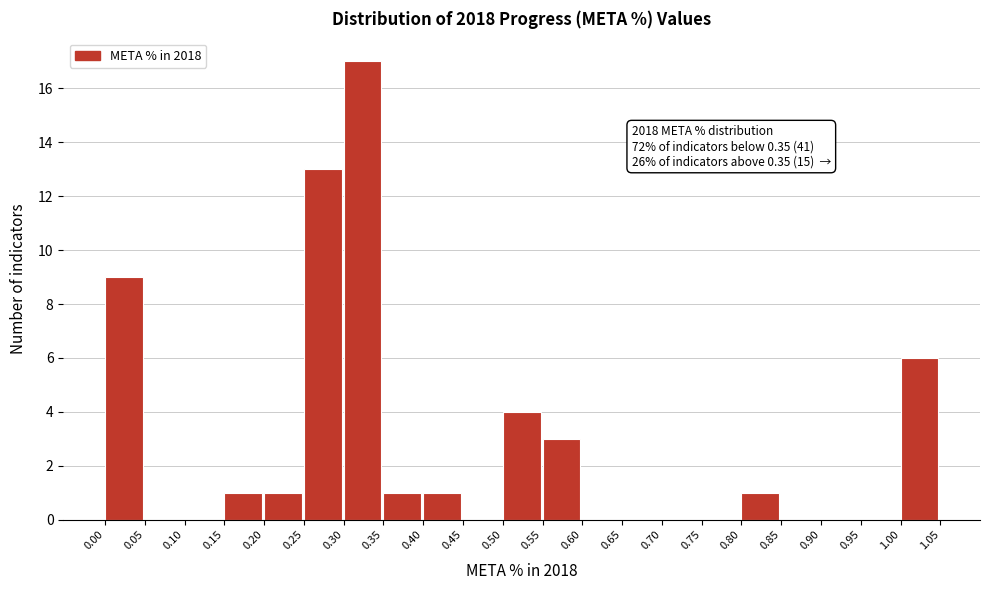

Which range on the x-axis has the tallest bar?

0.30 to 0.35